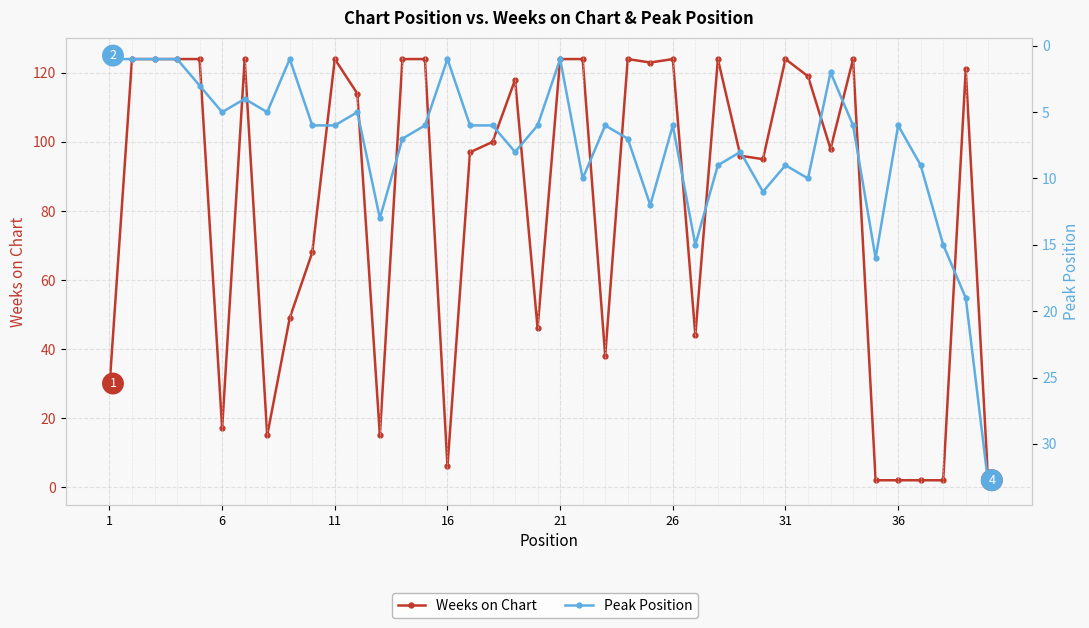

How many interior local peaks does the Weeks on Chart series have?

9